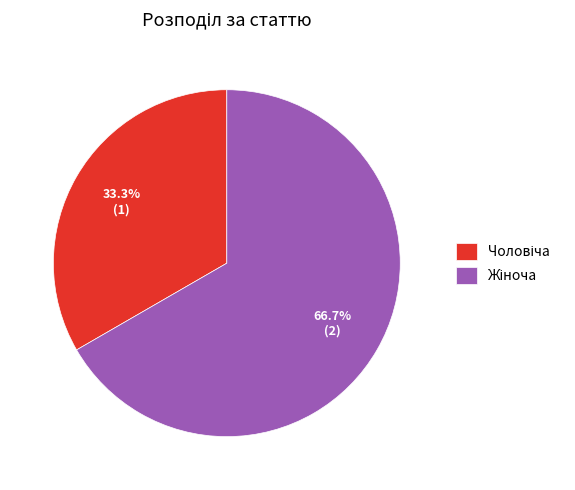

Is there any slice that represents more than half of the pie?

Yes